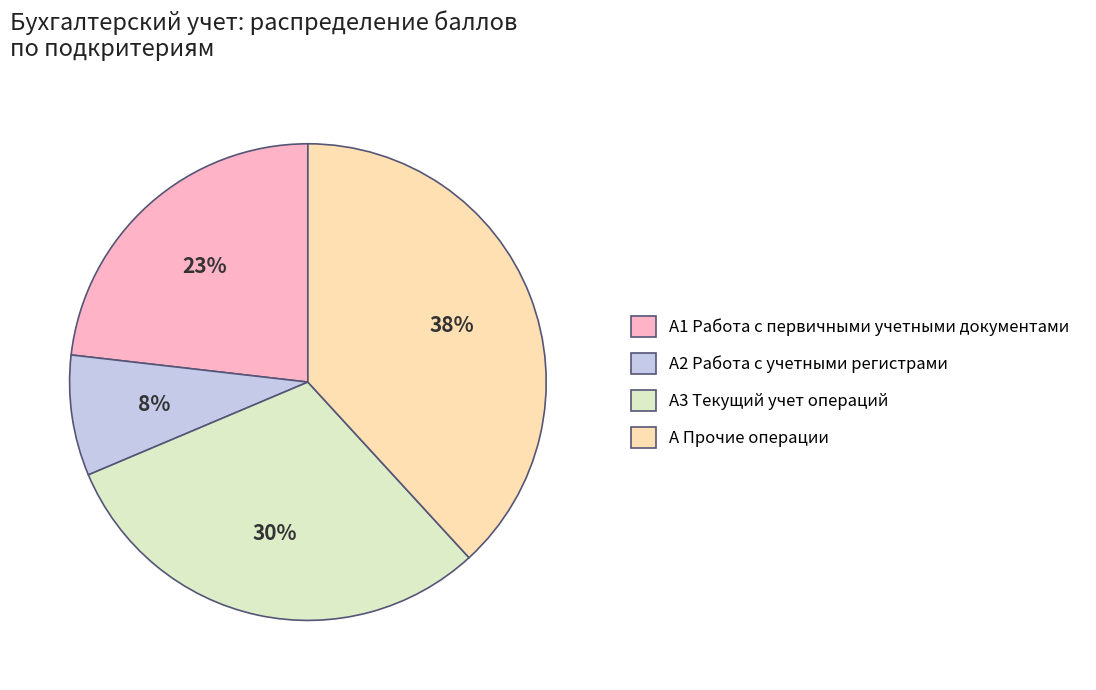

To the nearest percent, what is the average slice percentage?

25%